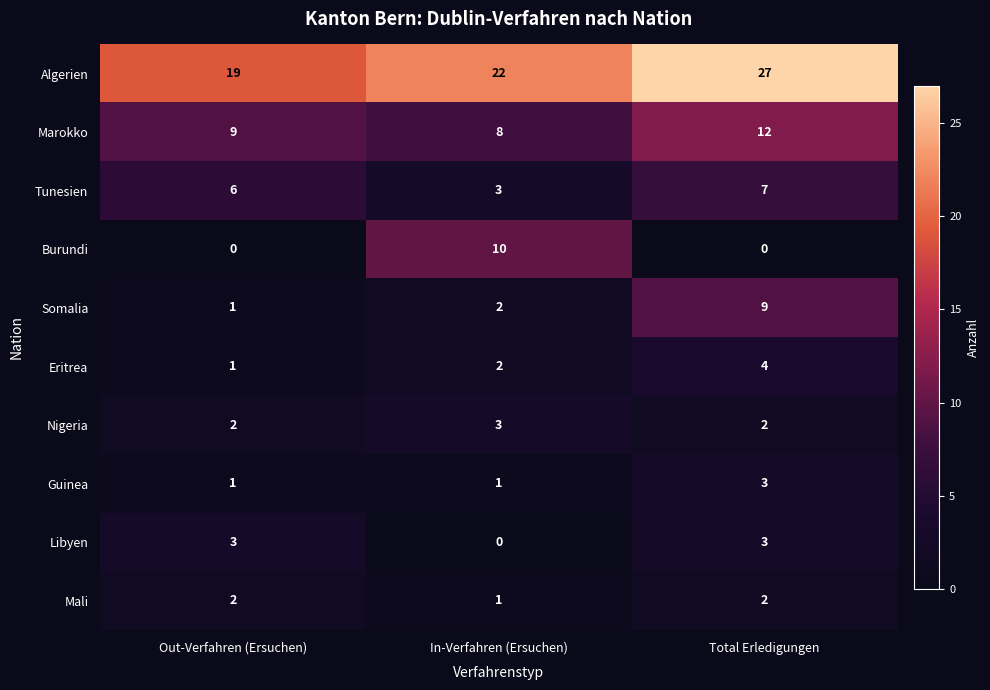

Count the number of categories in the chart.

3